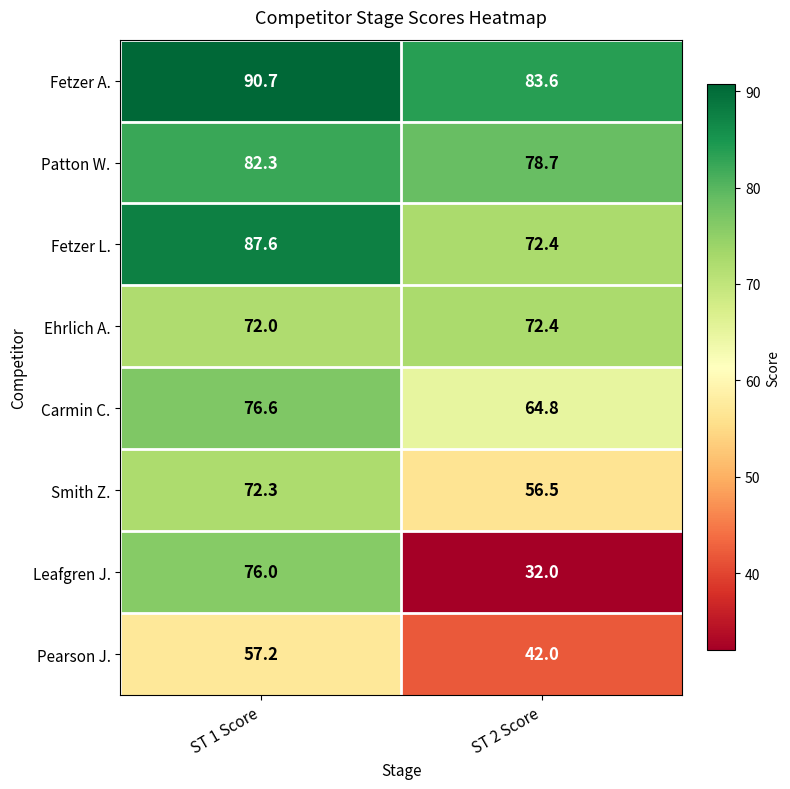

Read the Smith Z. value at ST 2 Score.

56.5